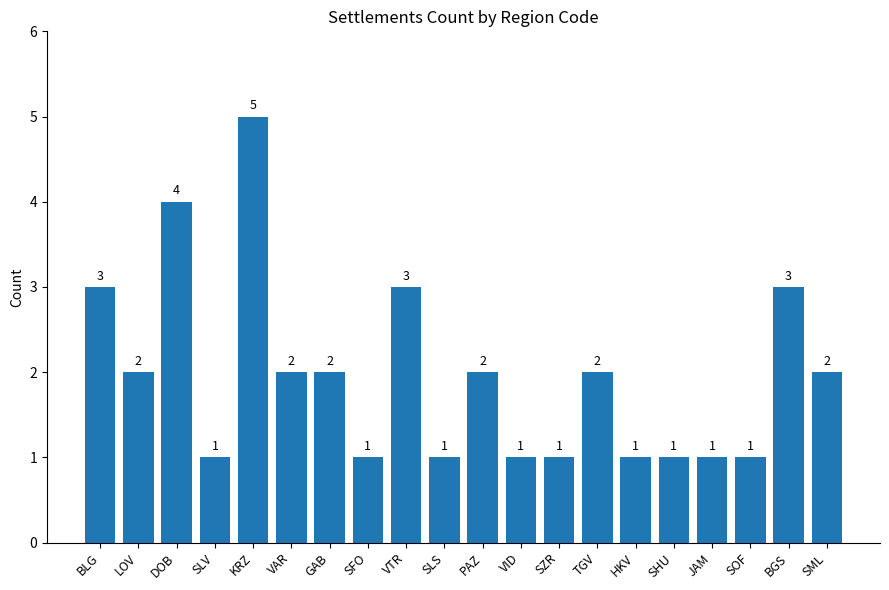

What is the ratio of the value at SZR to the value at SFO?

1.0